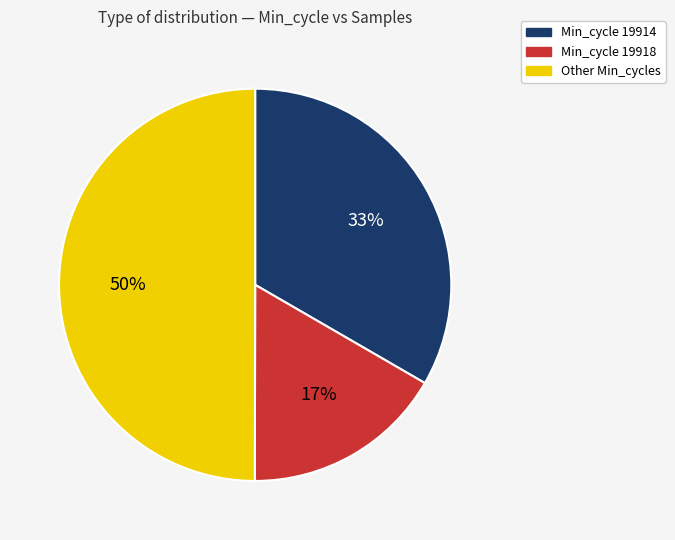

To the nearest percent, what is the average slice percentage?

33%